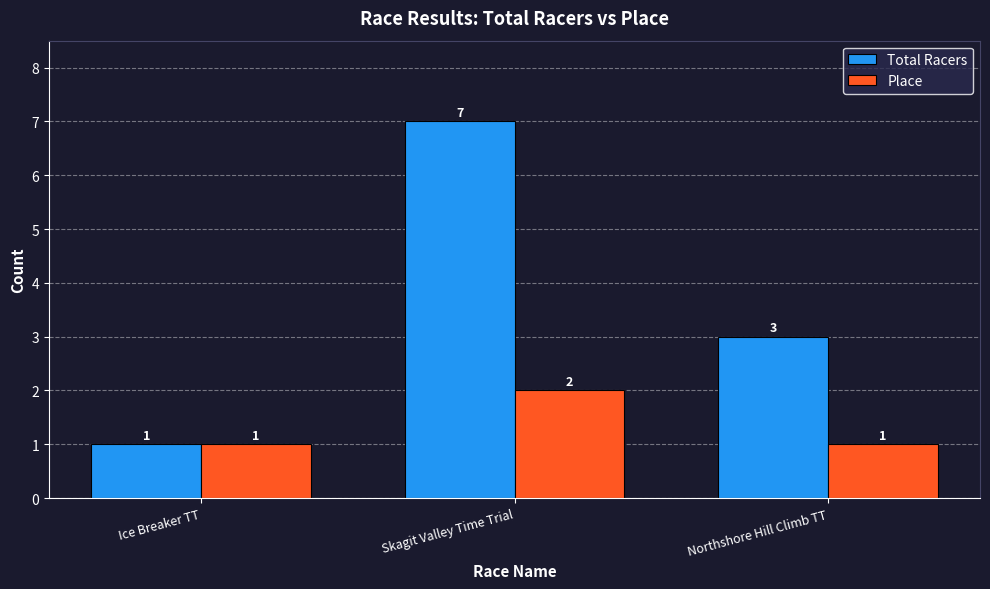

At which label does Total Racers first exceed 3?

Skagit Valley Time Trial